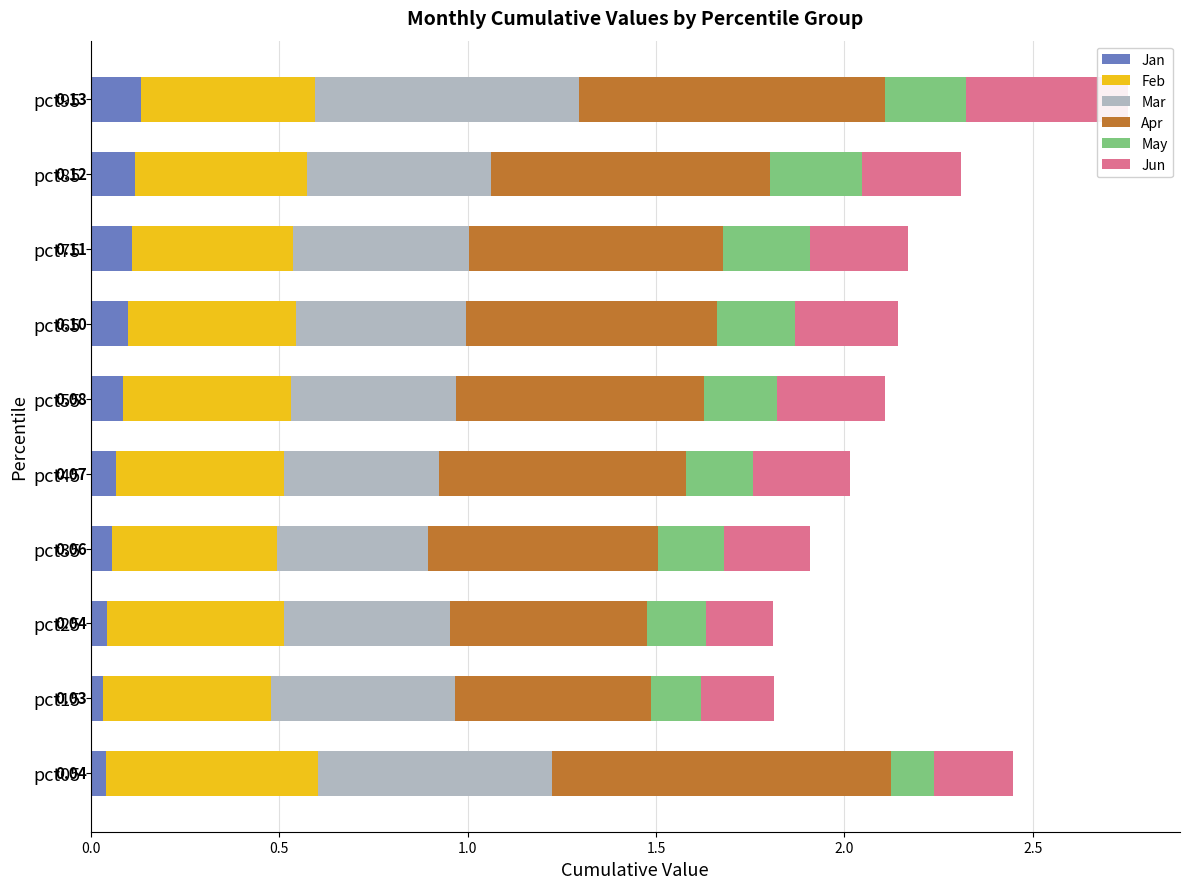

Where is Feb nearest to the value 0?

7